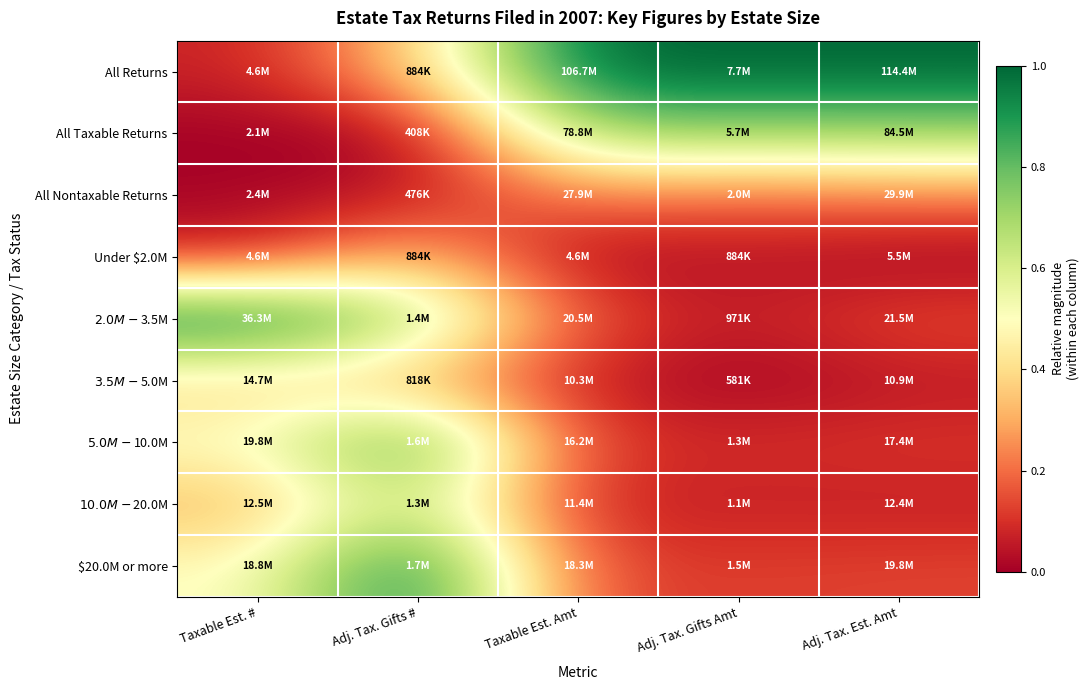

At how many categories does at least one series exceed 0?

5